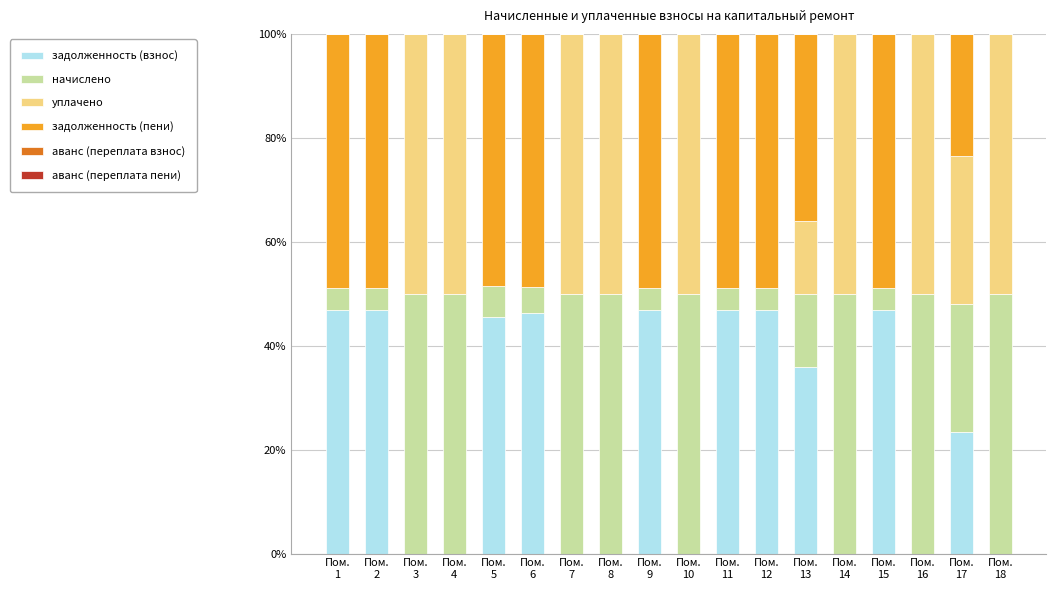

Does the chart contain stacked bars?

Yes